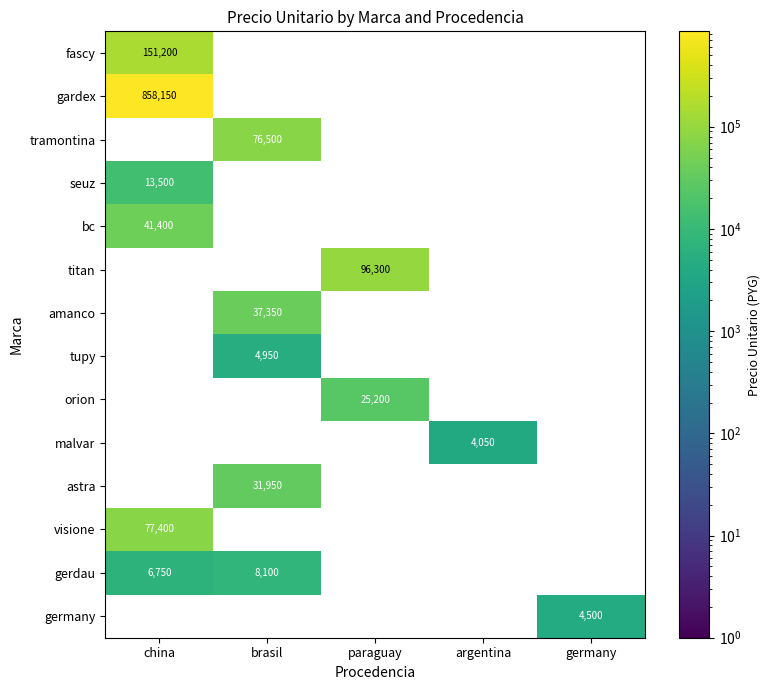

The value of orion at paraguay is 25200. True or false?

True